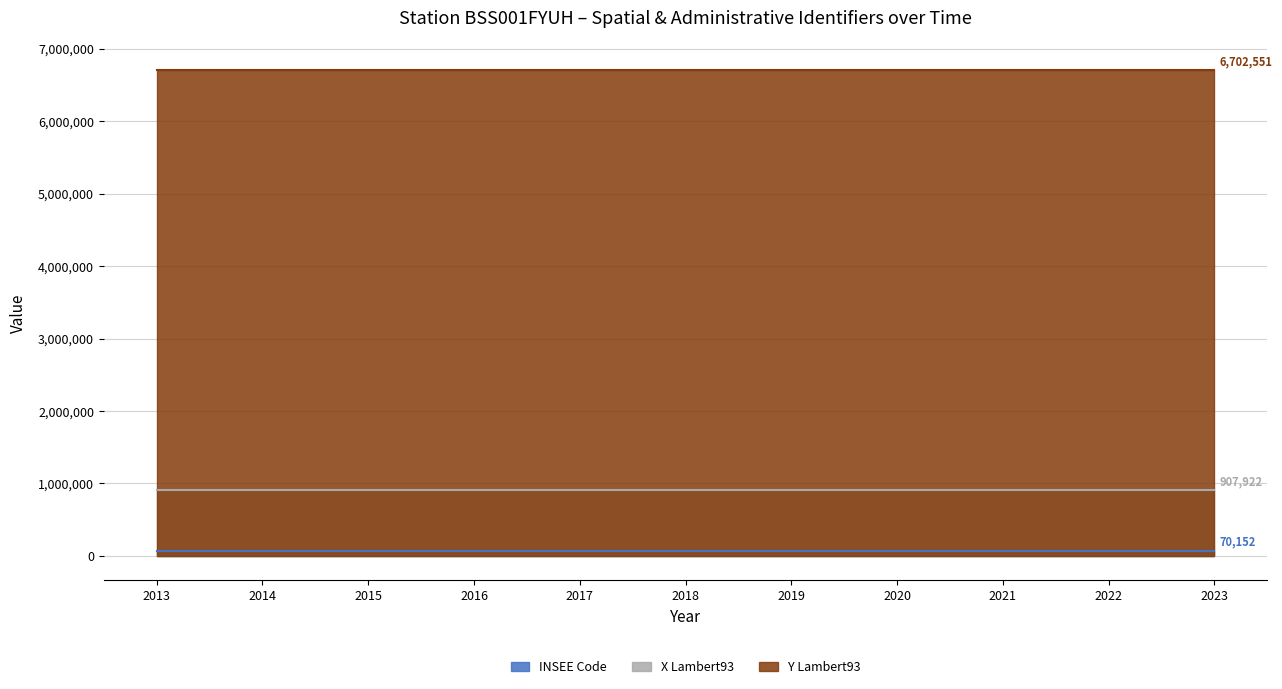

What are all the series names shown in the legend?

INSEE Code, X Lambert93, Y Lambert93